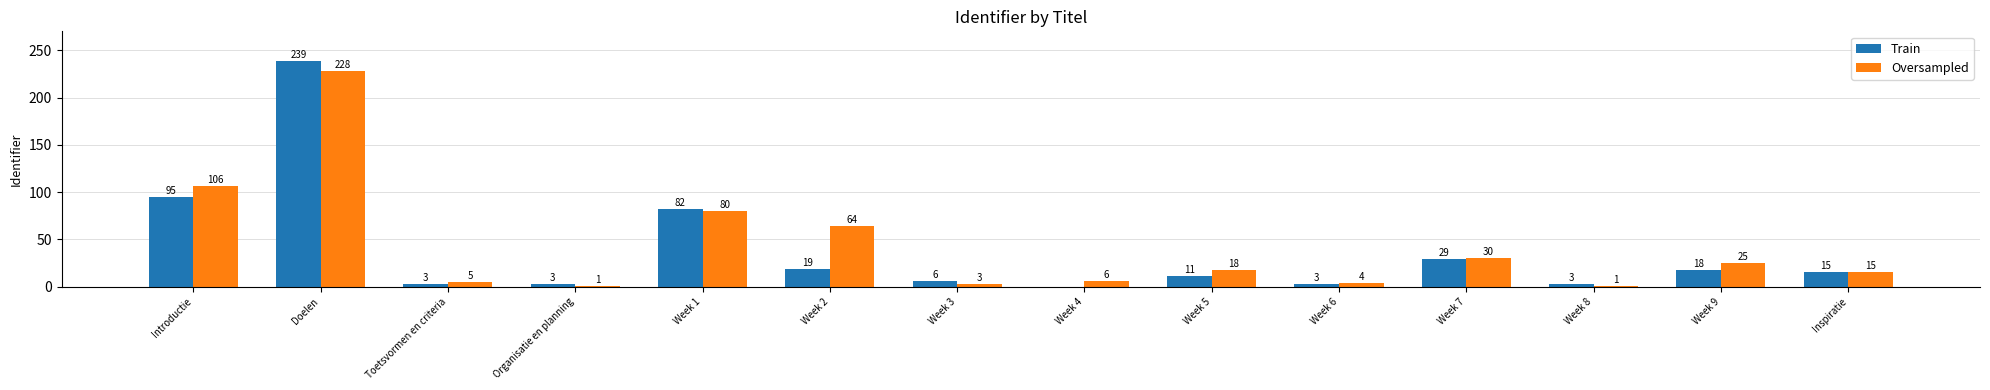

At which category is the sum across all series the highest?

Doelen